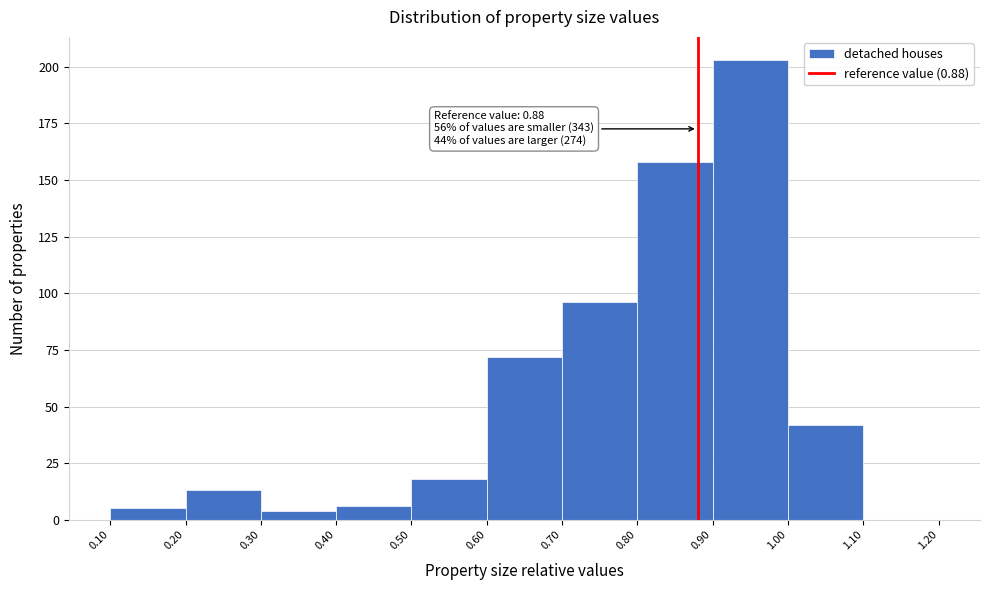

Which range on the x-axis has the tallest bar?

0.90 to 1.00